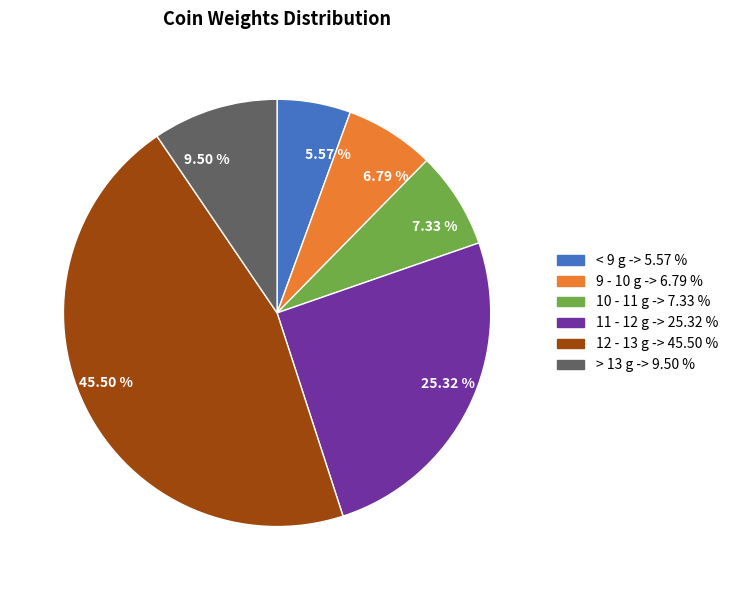

Count the number of slices in the pie.

6